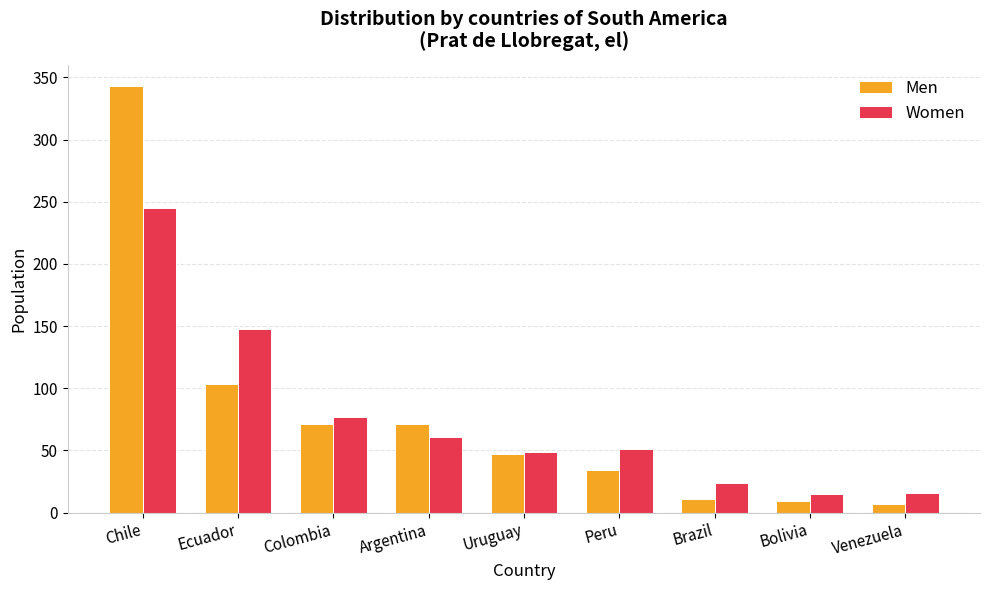

What is the minimum value shown in the chart?

7